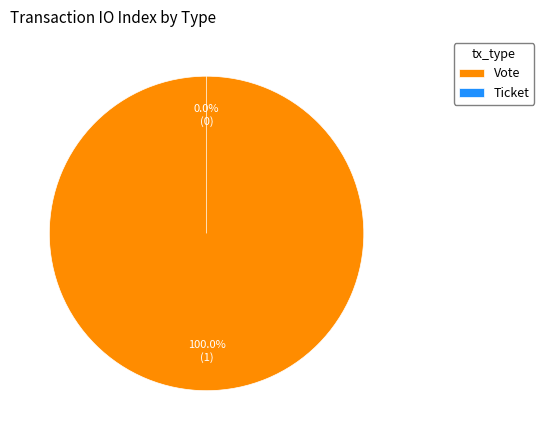

True or false: Ticket accounts for 0% of the total.

True